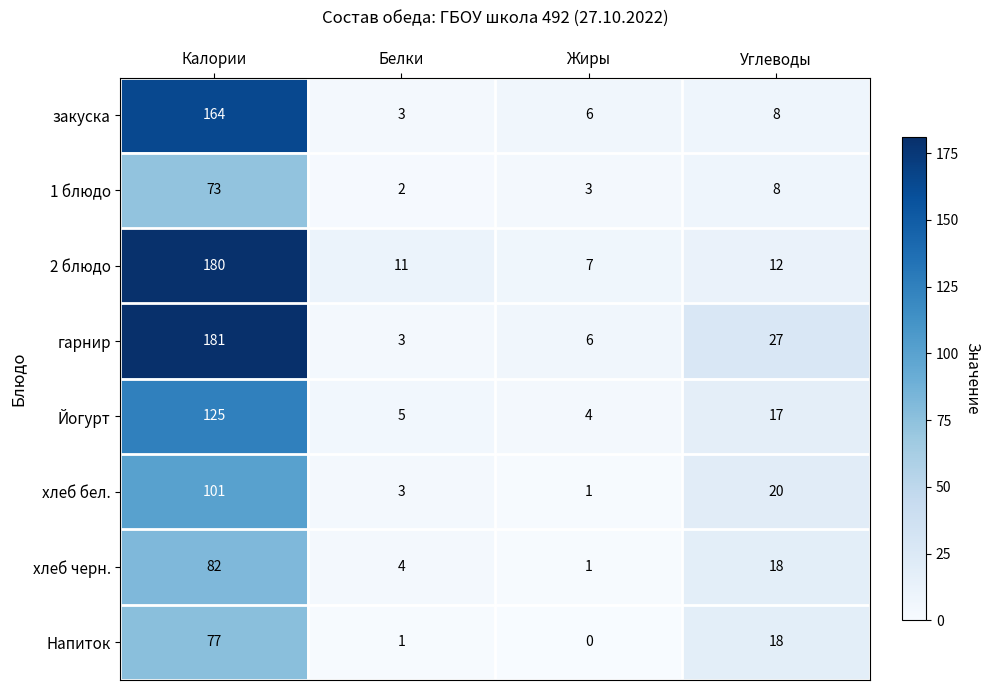

True or false: закуска has a value of 164 at Калории.

True